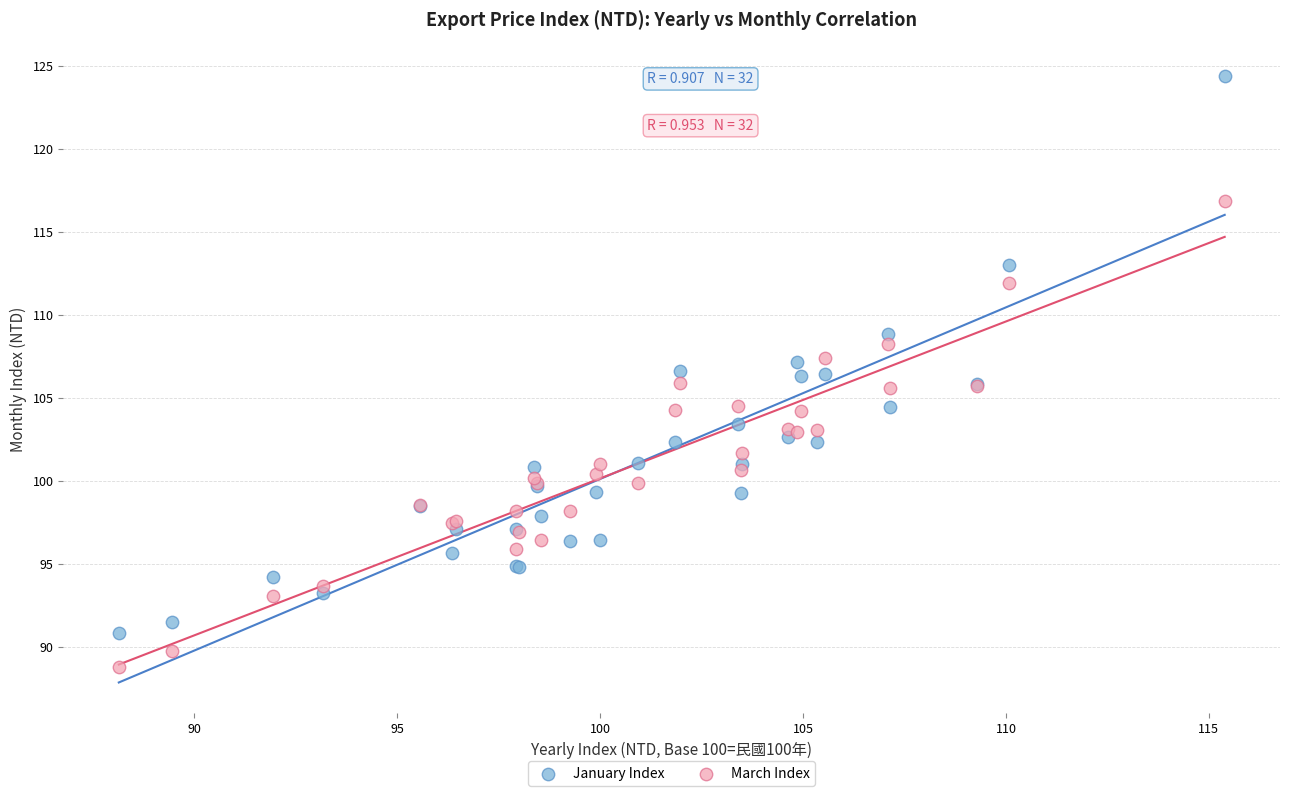

Which series reaches the minimum Y coordinate?

March Index